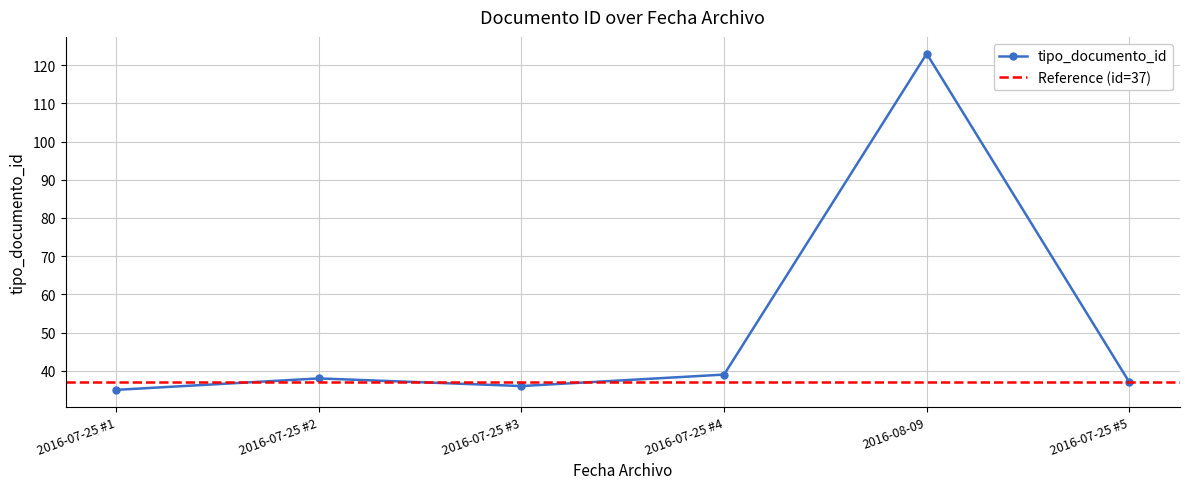

Reading right to left, transcribe all the data shown in this chart.

37	123	39	36	38	35